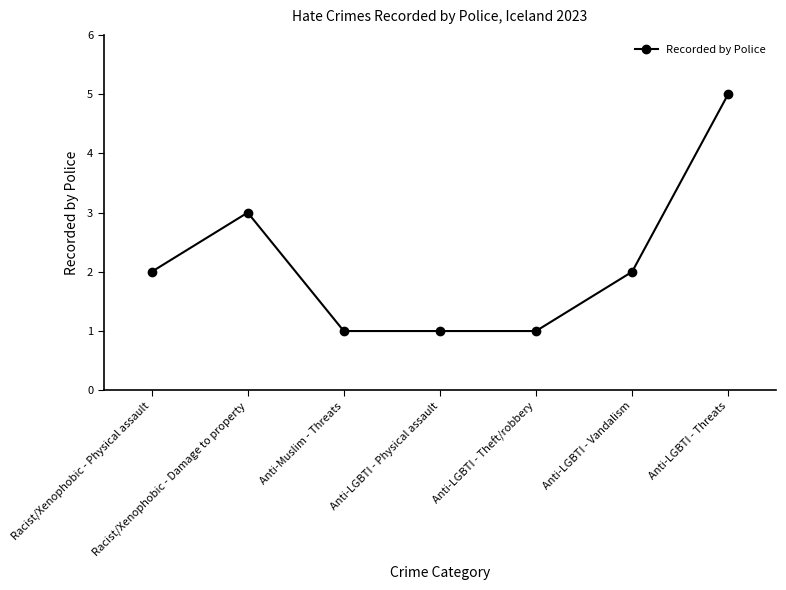

How many lines are shown in the chart?

1